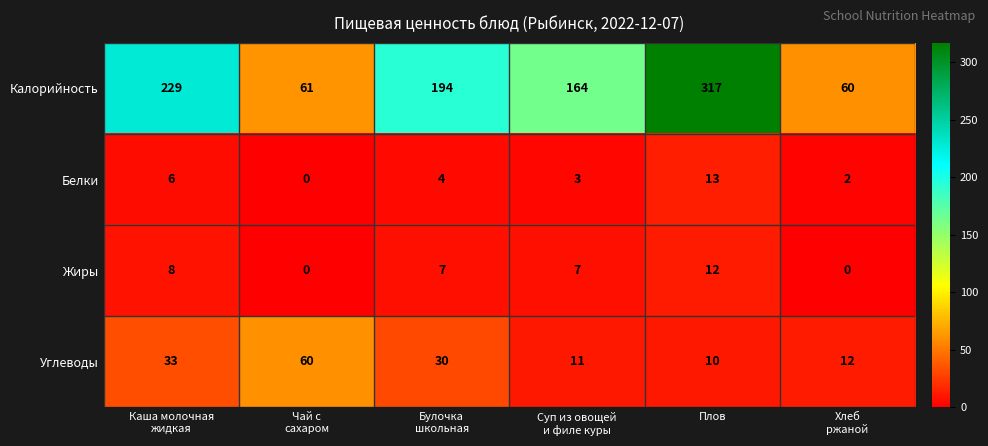

The value of Белки at Плов is 8. True or false?

False